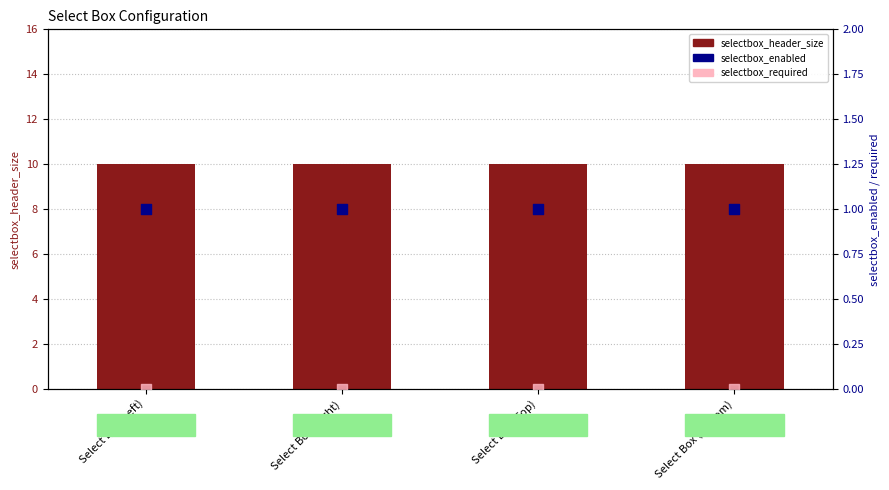

At which category is the sum across all series the highest?

Select Box (Left)